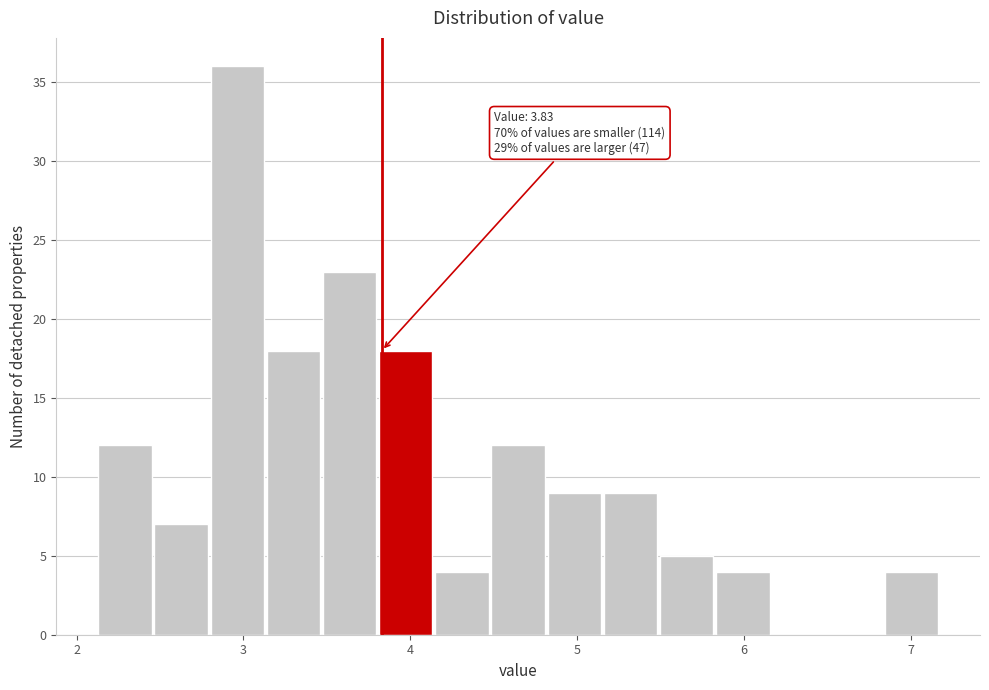

Read against the x-axis, roughly where is the centre of the tallest bar?

3.0